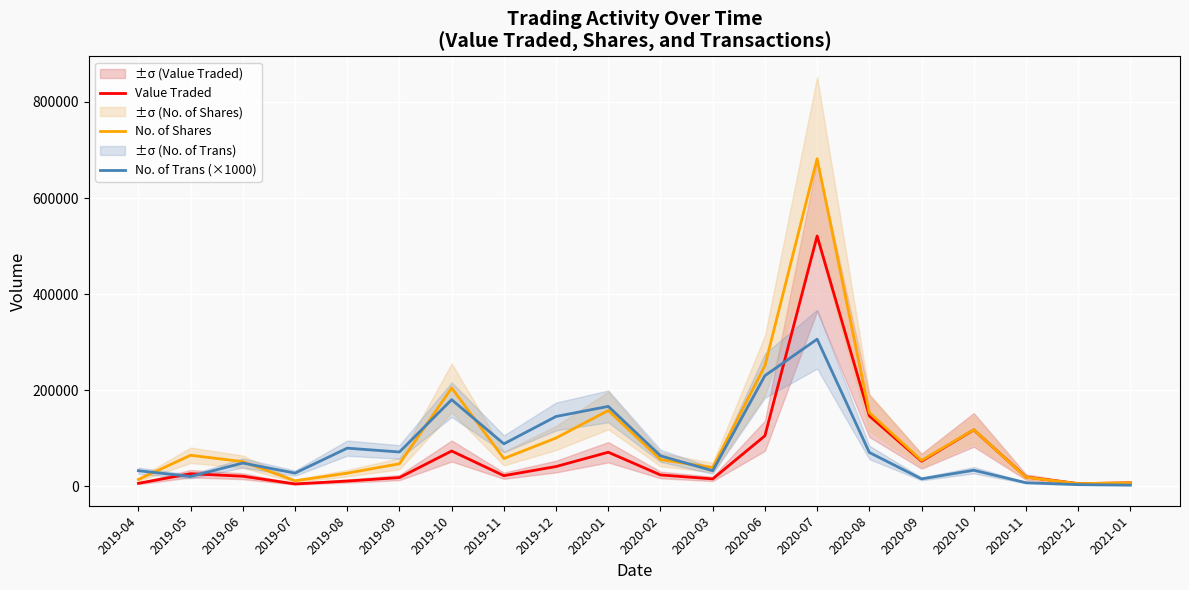

Where is the first local minimum for No. of Shares?

2019-07